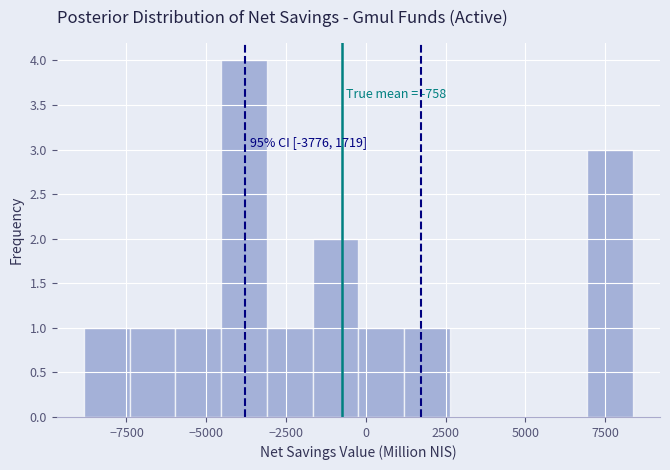

Read against the x-axis, roughly where is the centre of the tallest bar?

-4000